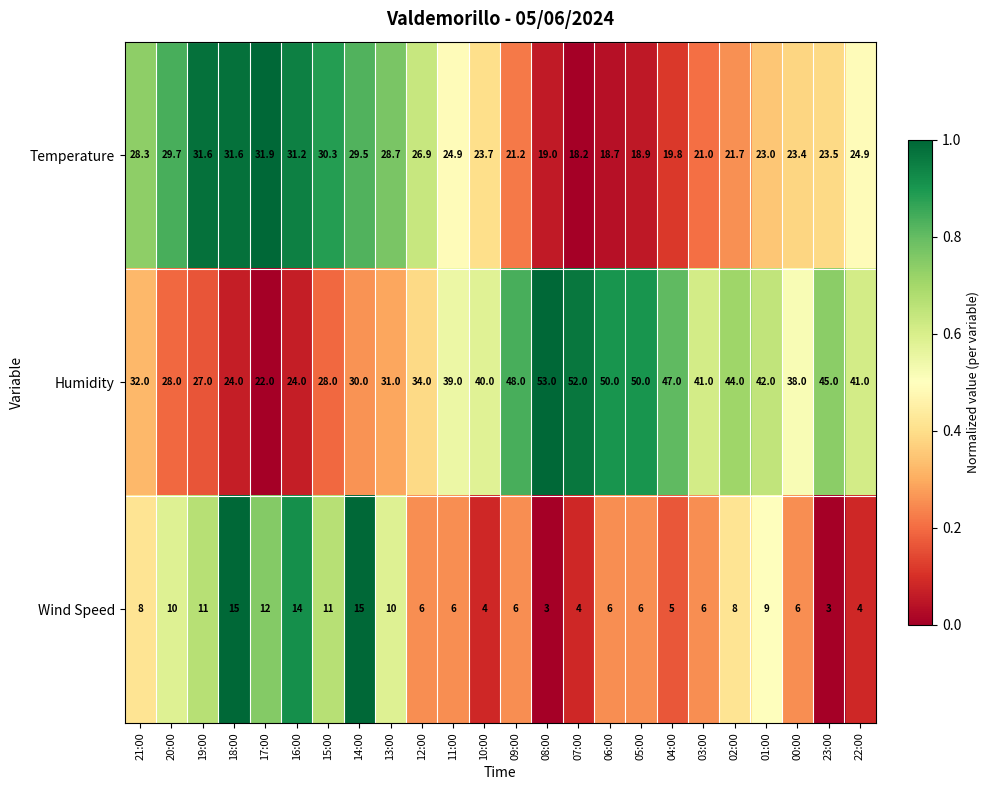

What is the approximate value of Humidity at 08:00?

53.0